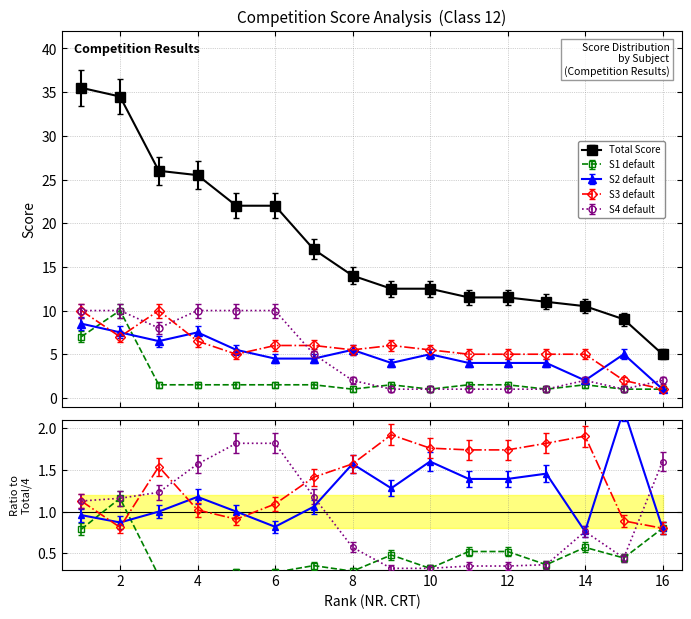

Reading left to right, extract all data points from this chart.

Total: 35.5	34.5	26.0	25.5	22.0	22.0	17.0	14.0	12.5	12.5	11.5	11.5	11.0	10.5	9.0	5.0
S1: 7.0	10.0	1.5	1.5	1.5	1.5	1.5	1.0	1.5	1.0	1.5	1.5	1.0	1.5	1.0	1.0
S2: 8.5	7.5	6.5	7.5	5.5	4.5	4.5	5.5	4.0	5.0	4.0	4.0	4.0	2.0	5.0	1.0
S3: 10.0	7.0	10.0	6.5	5.0	6.0	6.0	5.5	6.0	5.5	5.0	5.0	5.0	5.0	2.0	1.0
S4: 10.0	10.0	8.0	10.0	10.0	10.0	5.0	2.0	1.0	1.0	1.0	1.0	1.0	2.0	1.0	2.0